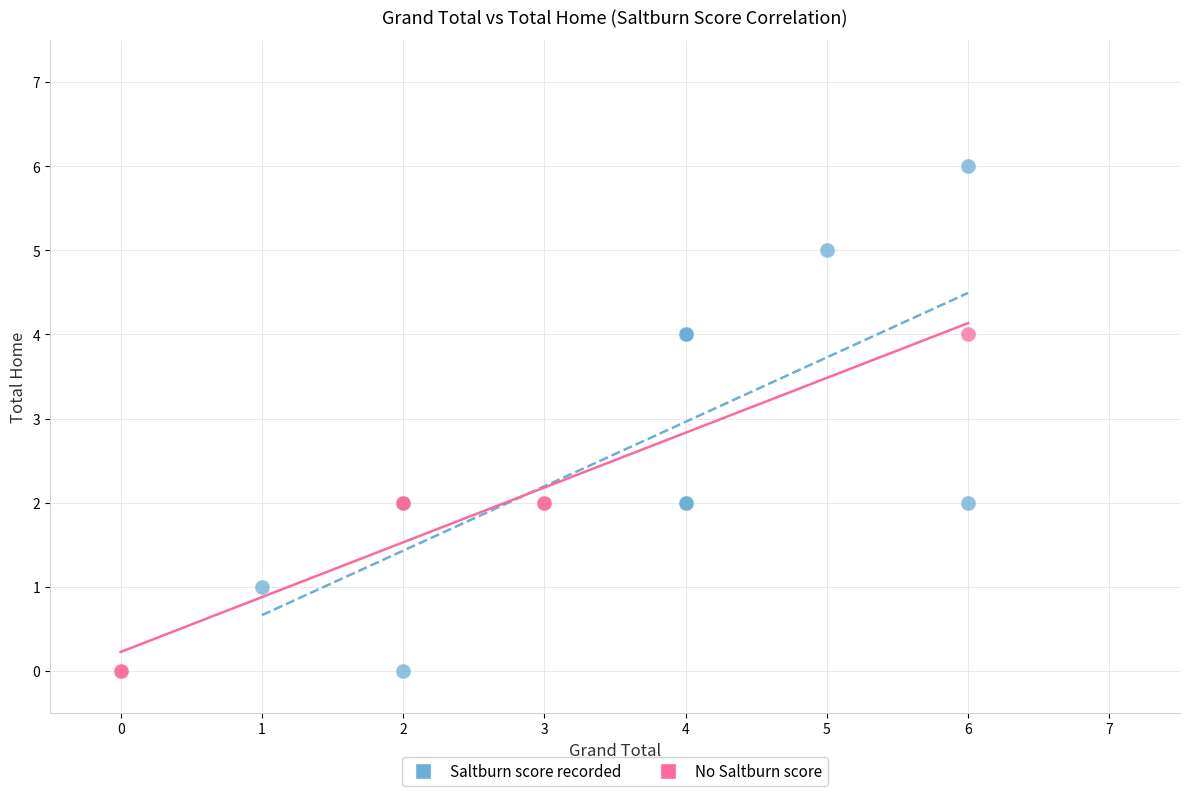

Which series has the widest spread of Y values?

Saltburn score recorded